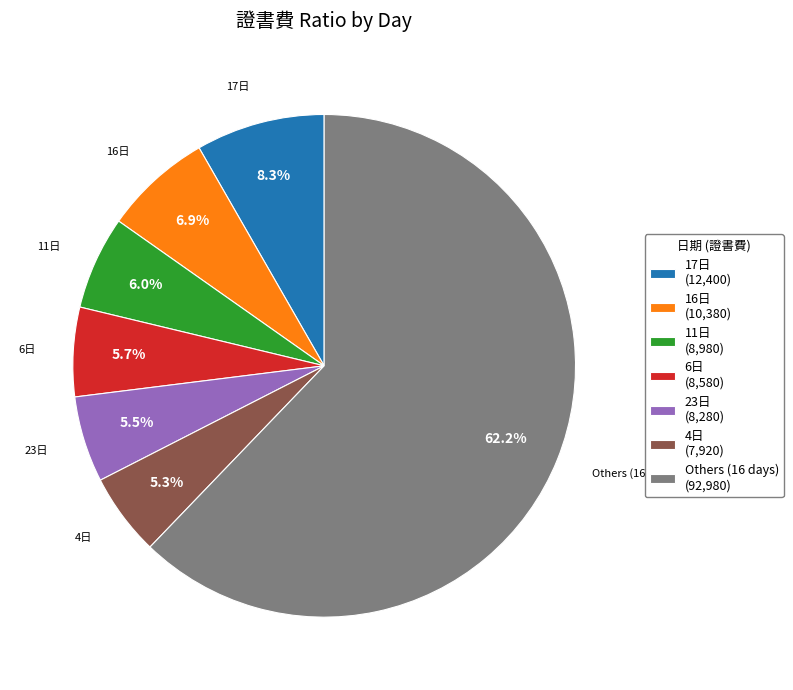

What percentage is NOT represented by 4日 (7,920)?

94.7%